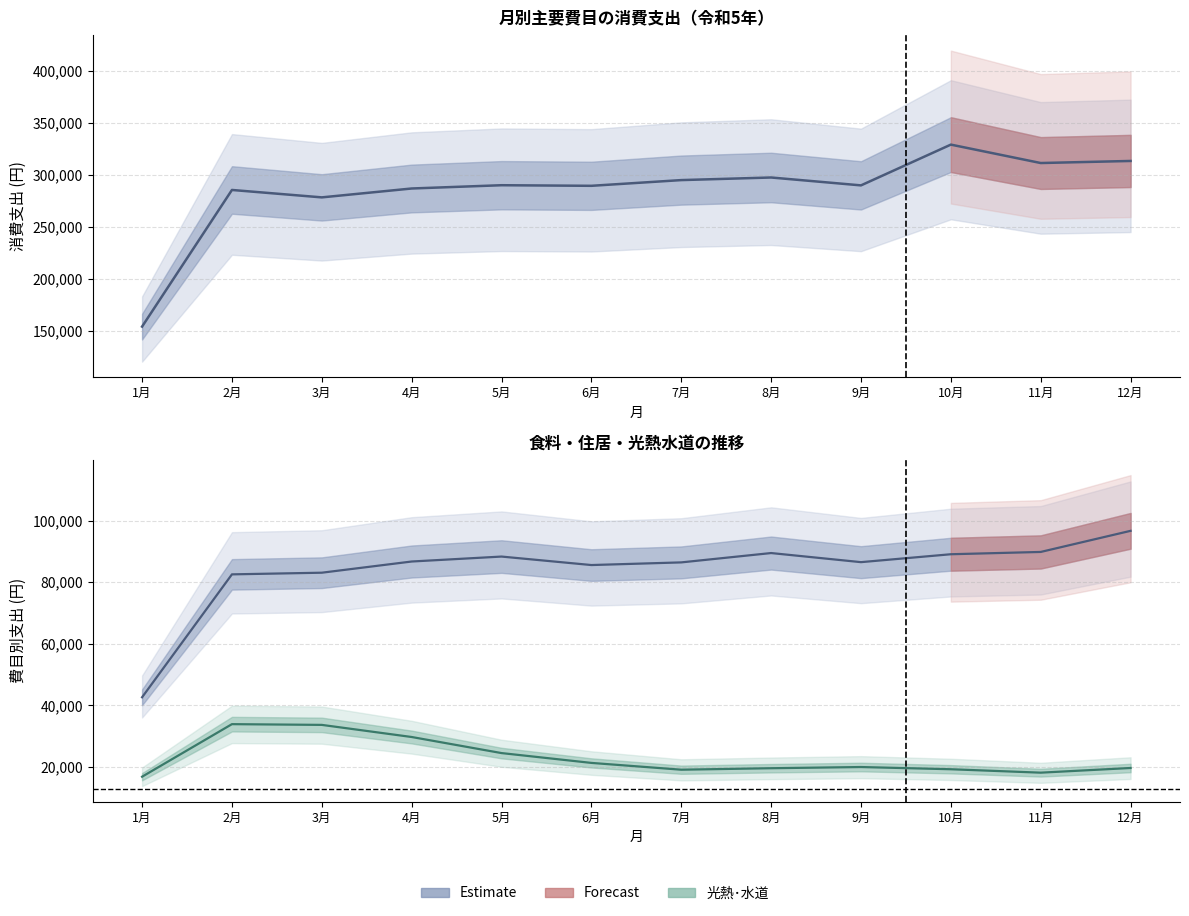

The 消費支出 series shows 363781 at 6月. True or false?

False